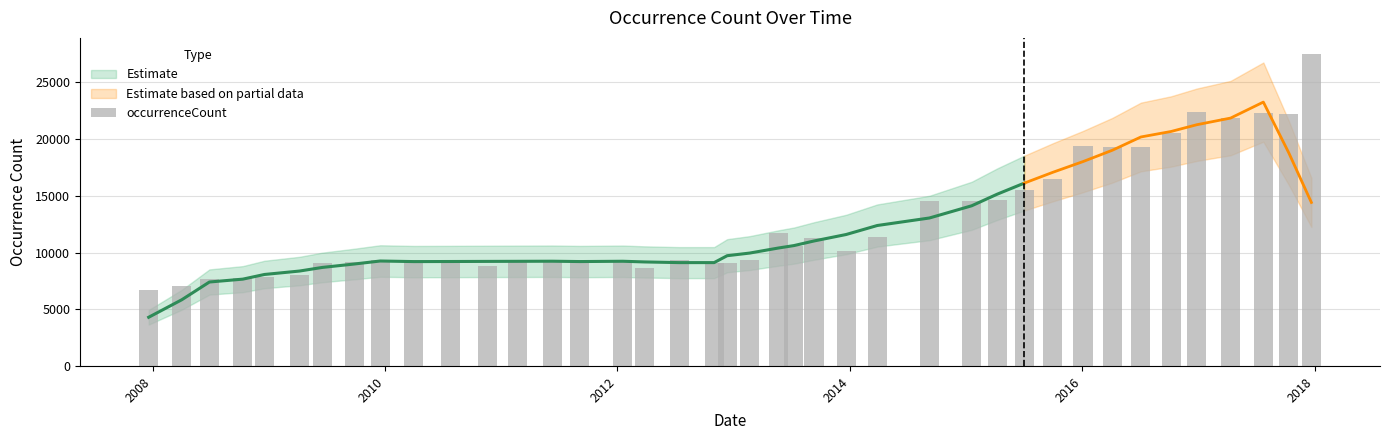

What is the value of the 20th bar from the left?

9062